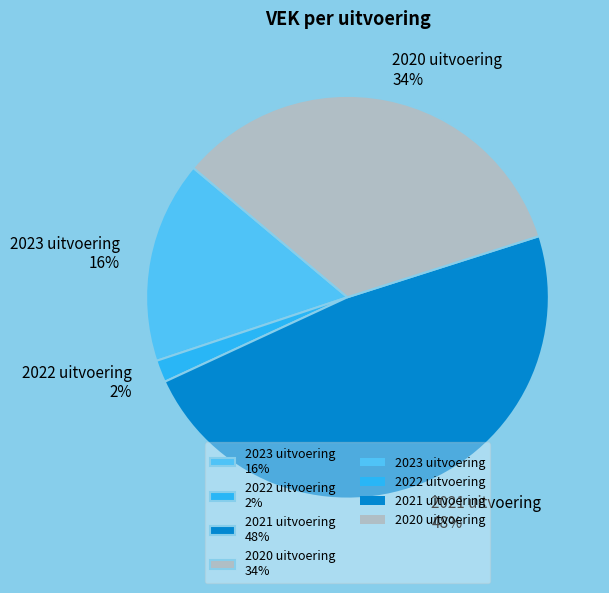

To the nearest percent, what portion does 2022 uitvoering represent?

2%